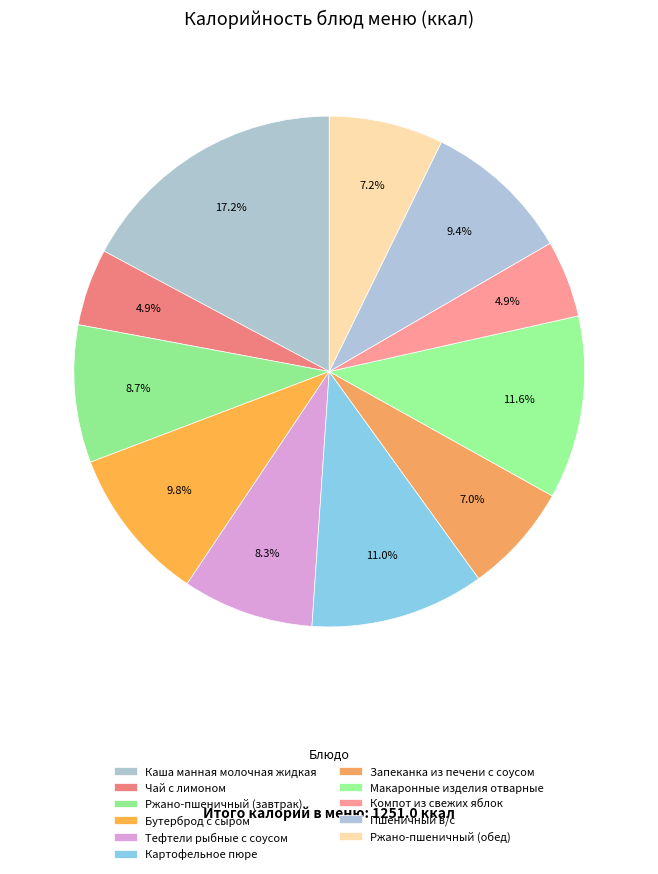

Count the number of slices in the pie.

11